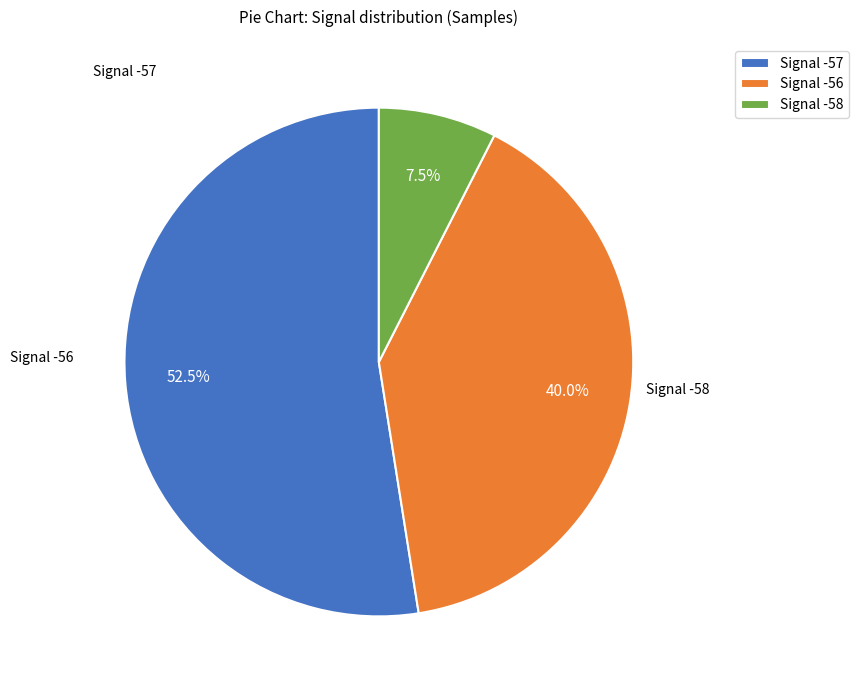

Is there any slice that represents more than half of the pie?

Yes